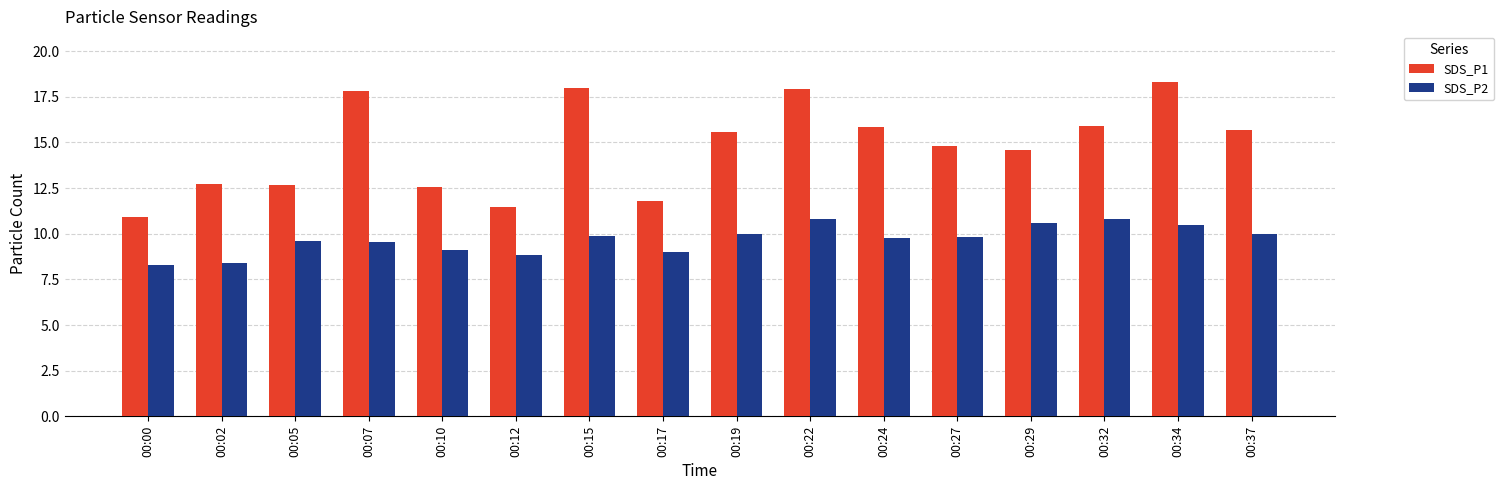

At 00:10, list the series in order from smallest to largest.

SDS_P2, SDS_P1